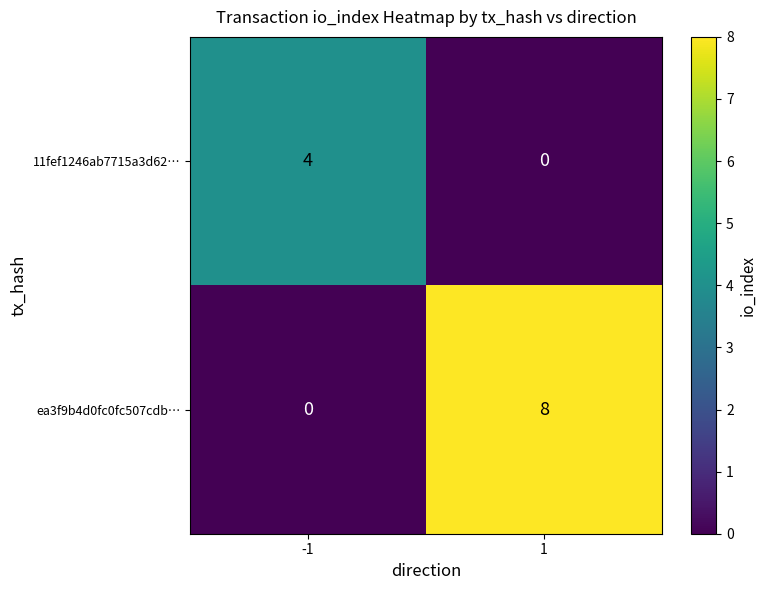

What is the spread (max minus min) of values at 1?

8